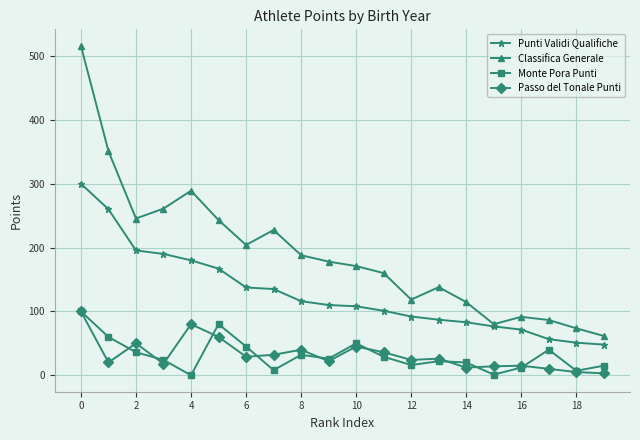

What is the value of the Classifica Generale point at the 17th from the left?

91.5